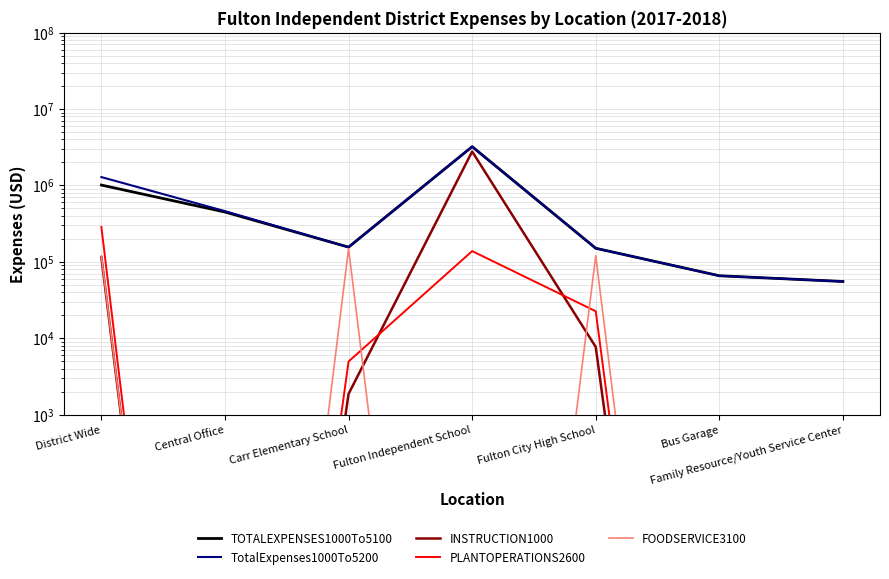

Which series has the widest spread of values?

TotalExpenses1000To5200